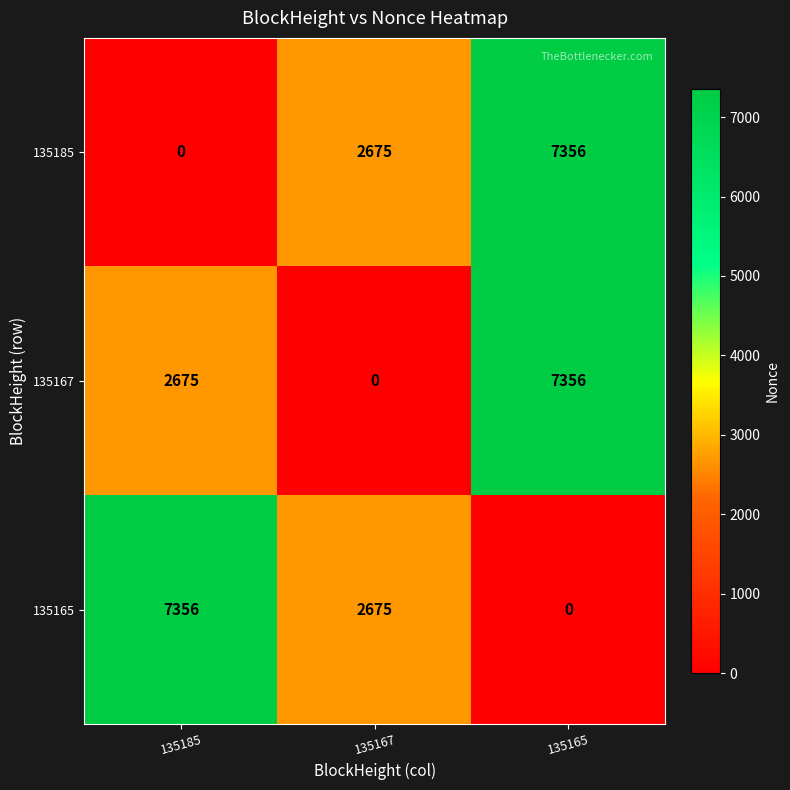

Where does the 135165 series first go above 2675?

135185